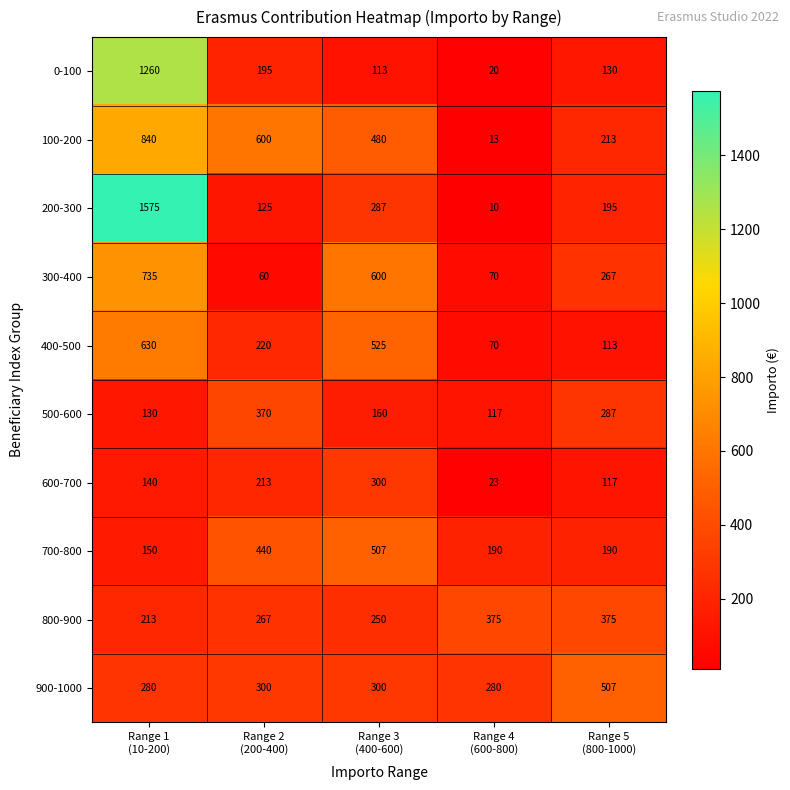

What is the total value across all series at Range 3
(400-600)?

3522